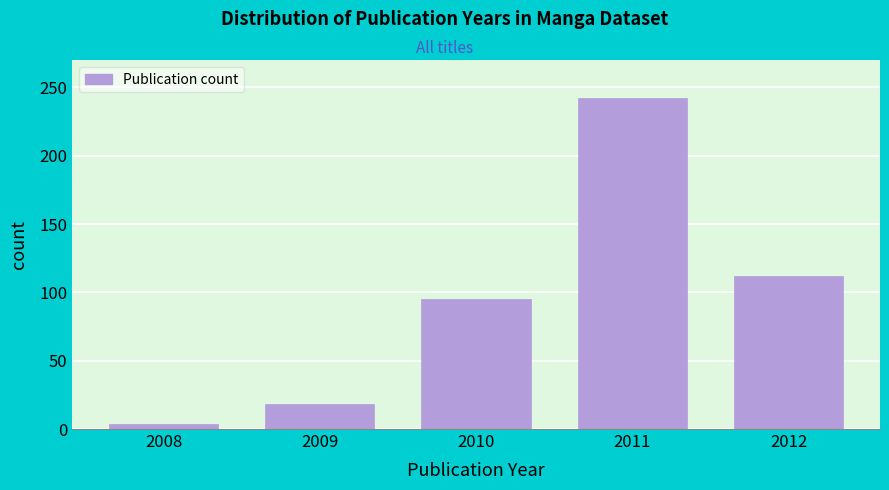

Reading left to right, list all the values displayed in this chart.

2008=4	2009=18	2010=95	2011=242	2012=112